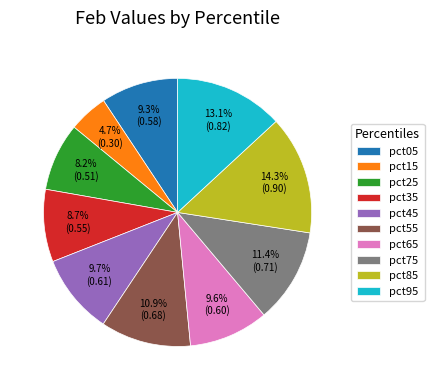

What is the smallest slice in the pie chart?

pct15